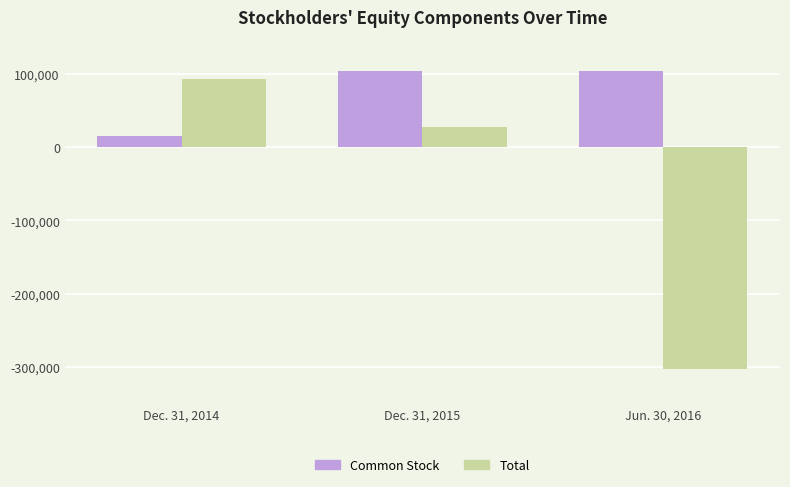

At which label is Total closest to -104850?

Dec. 31, 2015